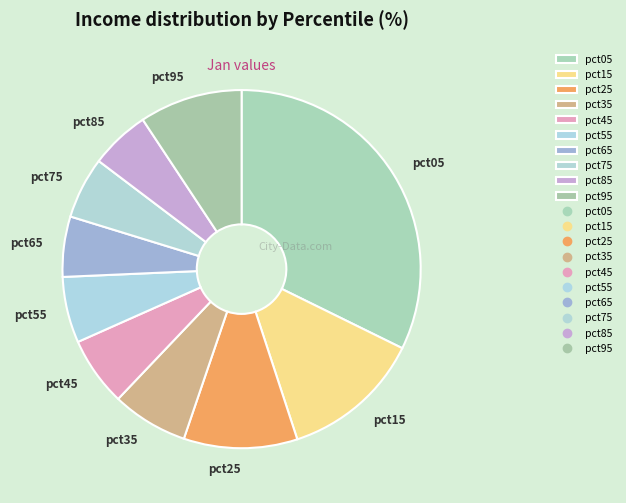

Do pct75 and pct85 together represent more than half of the pie?

No